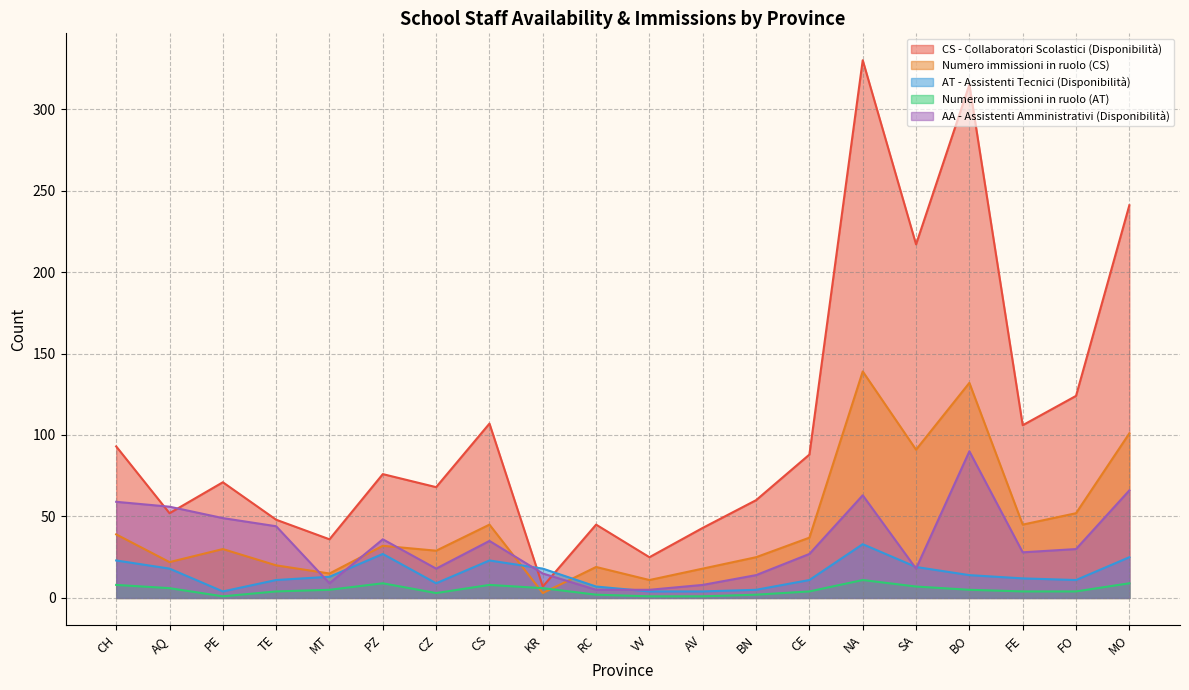

Which label corresponds to the smallest value in the chart?

PE